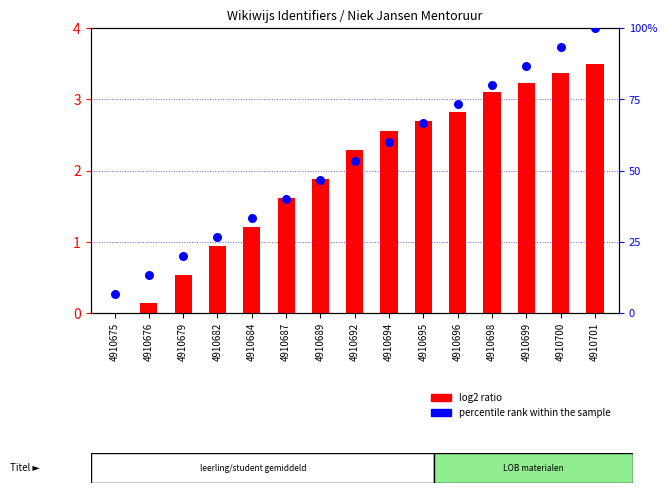

Which series reaches the maximum Y coordinate?

percentile rank within the sample